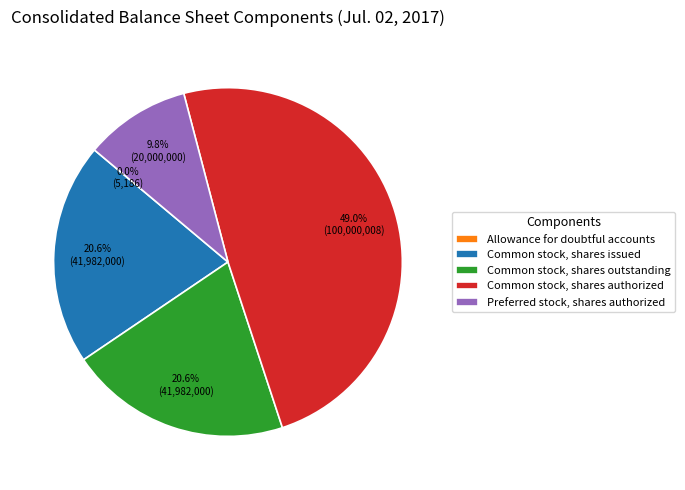

What is the largest slice in the pie chart?

Common stock, shares authorized